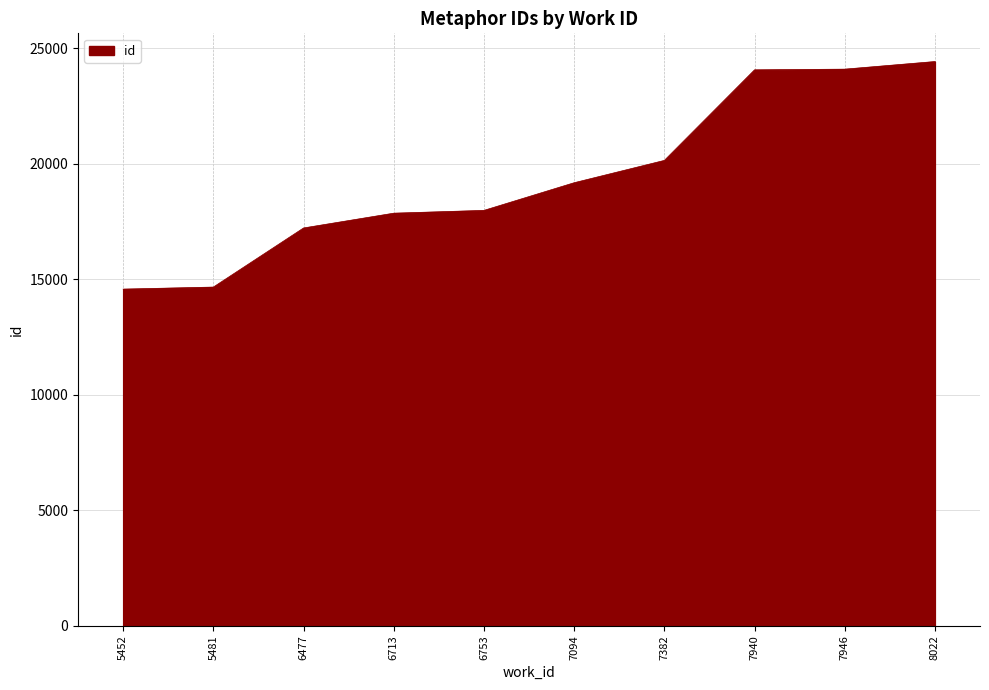

What is the ratio of the value at 5481 to the value at 6713?

0.8